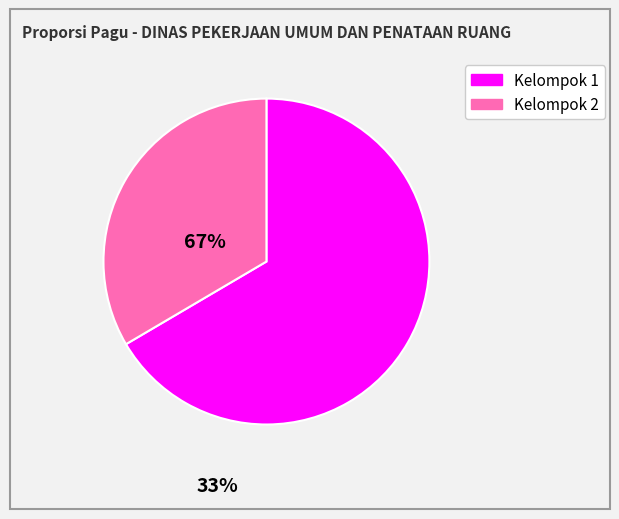

Is there any slice that represents more than half of the pie?

Yes